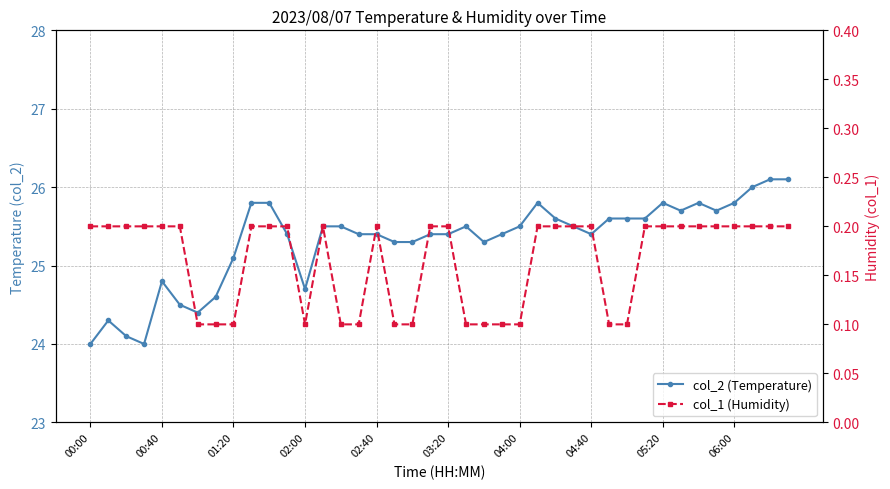

Reading left to right, list all the values displayed in this chart.

col_2 (Temperature): 24.0	24.3	24.1	24.0	24.8	24.5	24.4	24.6	25.1	25.8	25.8	25.4	24.7	25.5	25.5	25.4	25.4	25.3	25.3	25.4	25.4	25.5	25.3	25.4	25.5	25.8	25.6	25.5	25.4	25.6	25.6	25.6	25.8	25.7	25.8	25.7	25.8	26.0	26.1	26.1
col_1 (Humidity): 0.2	0.2	0.2	0.2	0.2	0.2	0.1	0.1	0.1	0.2	0.2	0.2	0.1	0.2	0.1	0.1	0.2	0.1	0.1	0.2	0.2	0.1	0.1	0.1	0.1	0.2	0.2	0.2	0.2	0.1	0.1	0.2	0.2	0.2	0.2	0.2	0.2	0.2	0.2	0.2